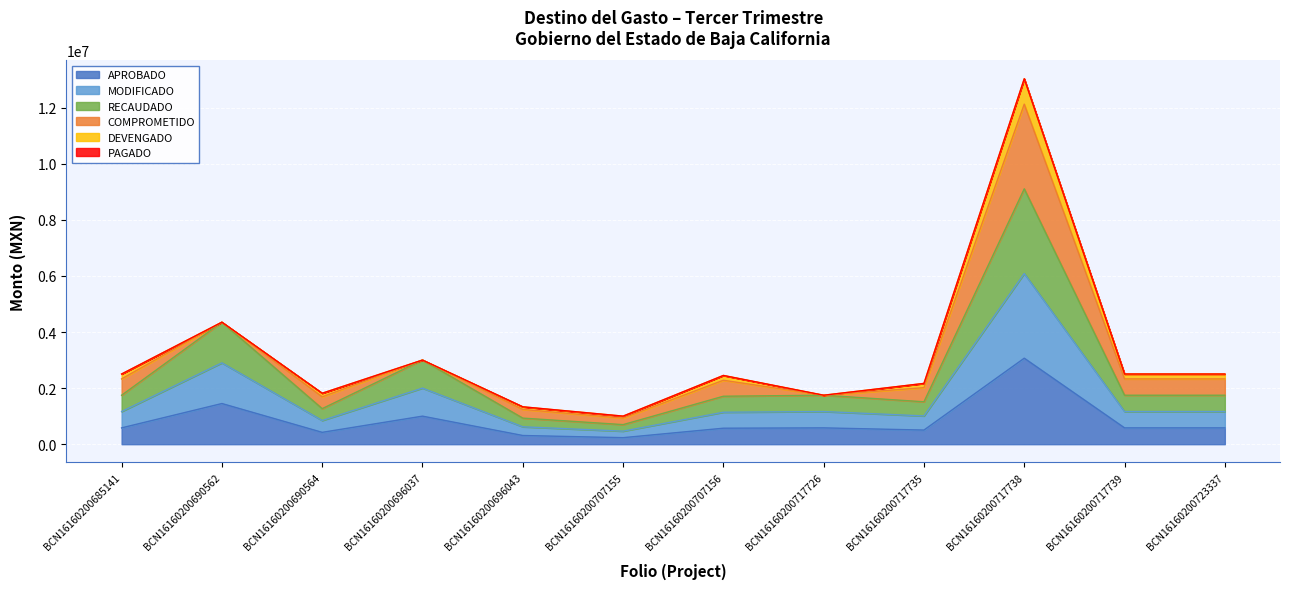

Is it true that MODIFICADO equals 920762 at BCN16160200723337?

False